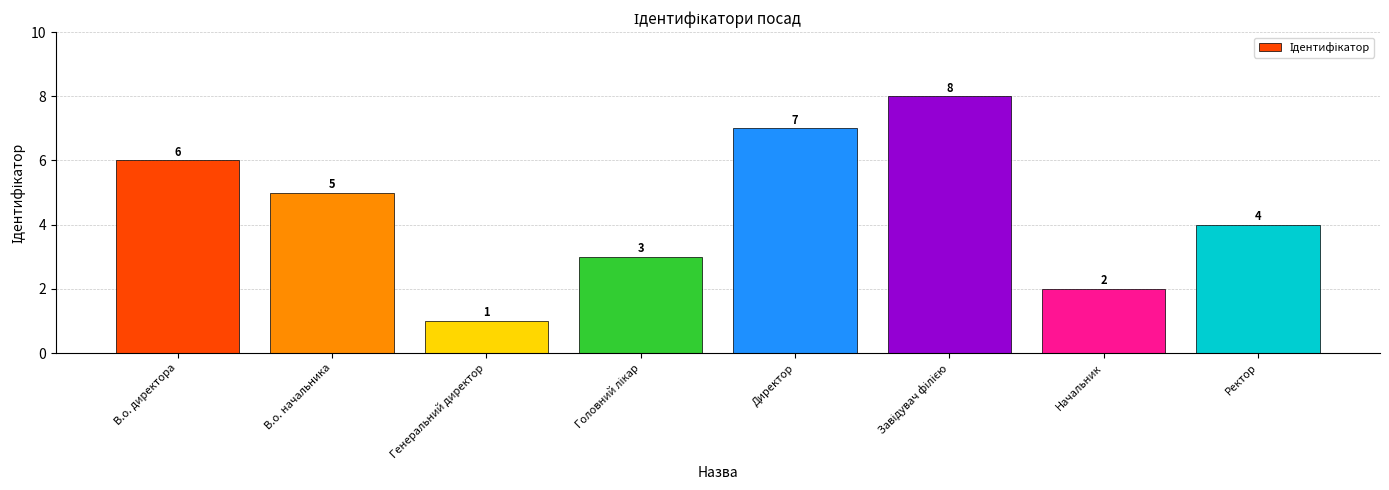

At which category does the chart reach its minimum across all series?

Генеральний директор